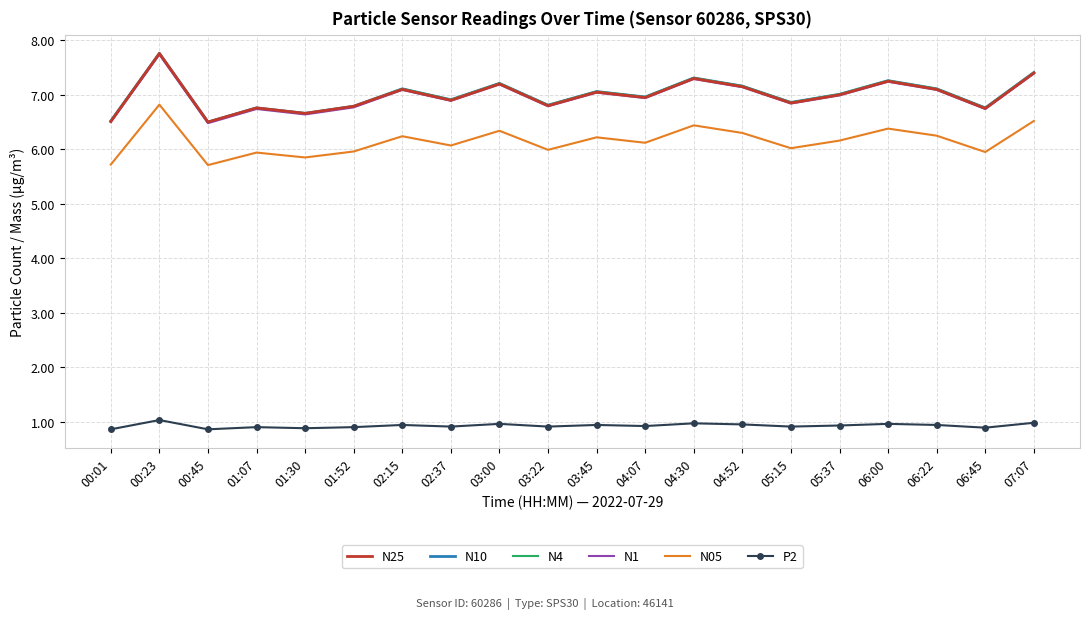

Which category has the highest value across all series?

00:23